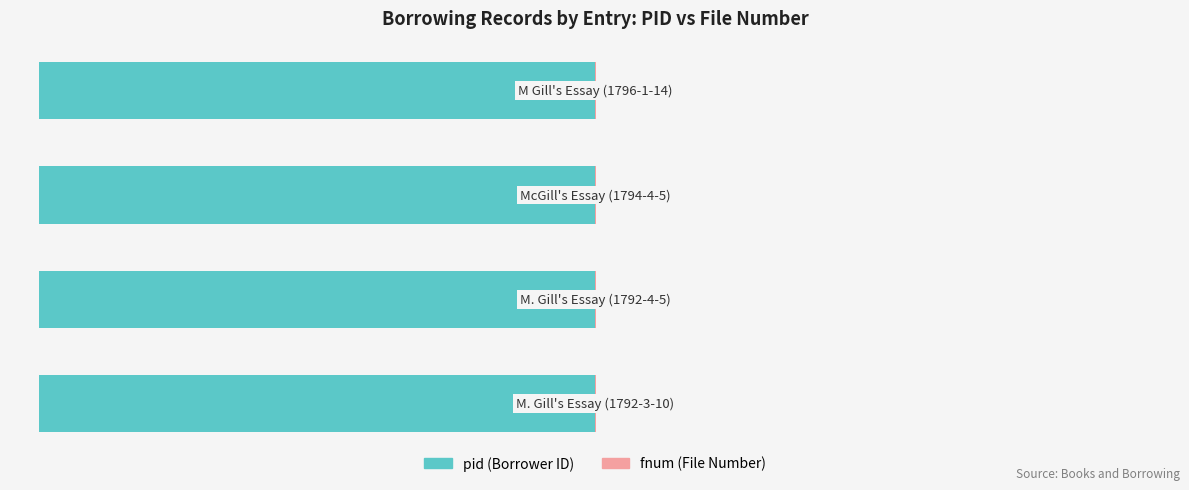

True or false: fnum has a value of 0.2 at 1.

True